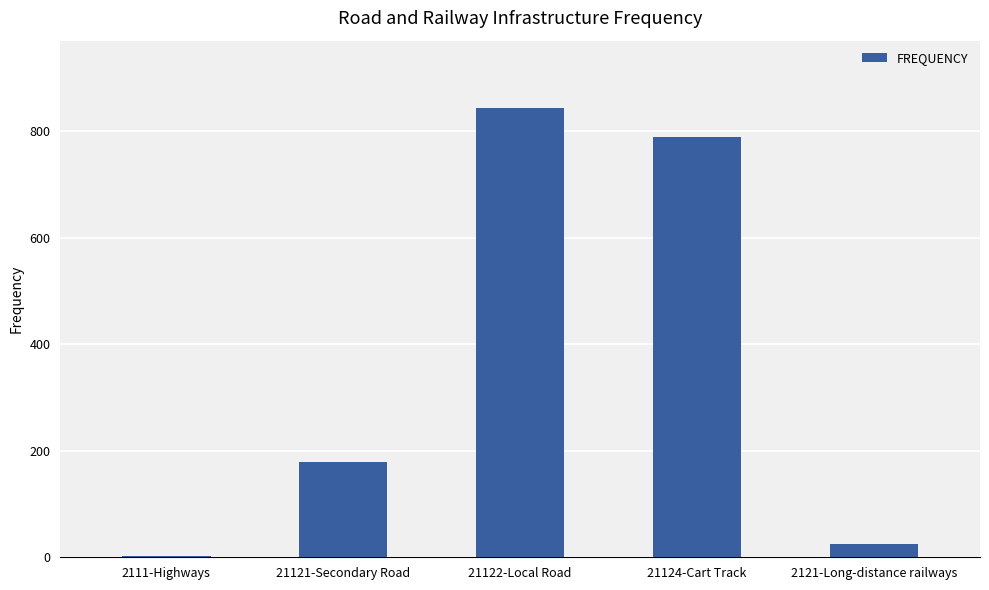

What is the change in value from 21122-Local Road to 2121-Long-distance railways?

-819